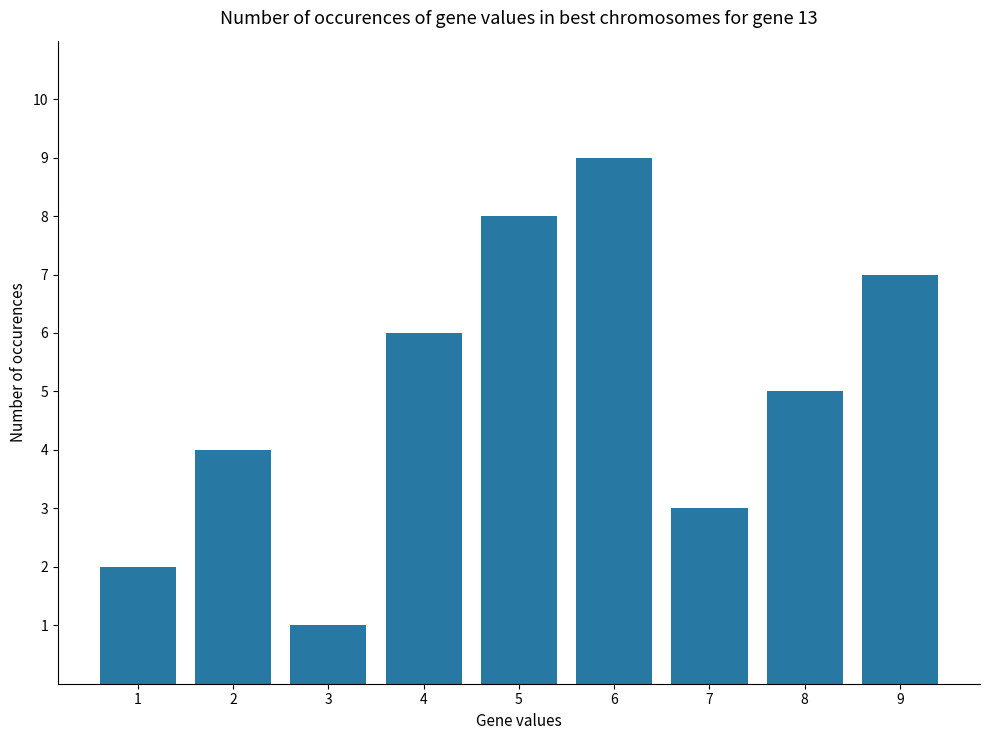

The chart shows a value of 1 at 1. True or false?

False